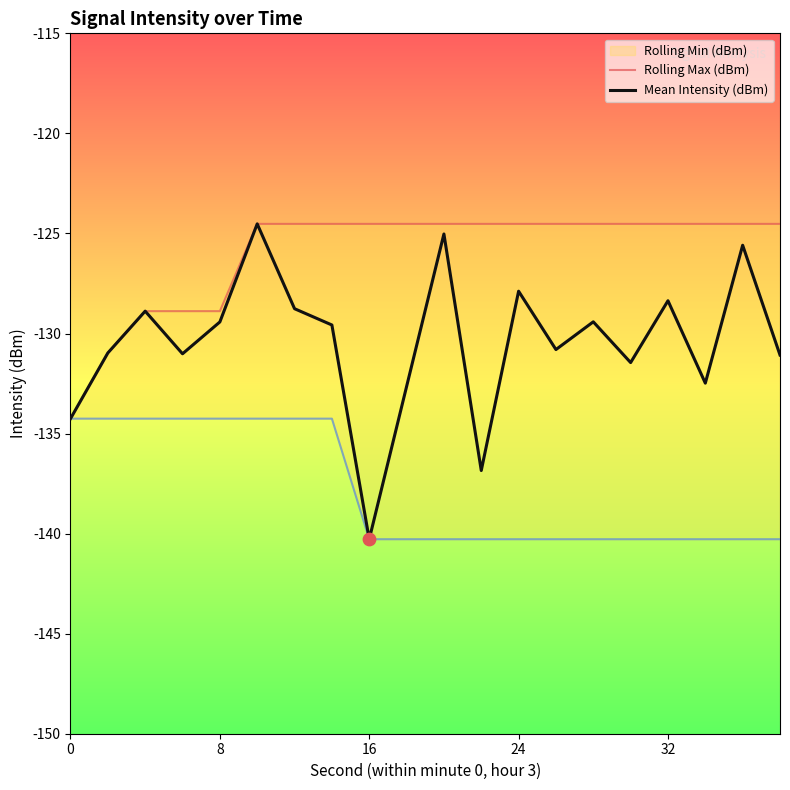

Which series contains the lowest Y value?

Mean Intensity (dBm)